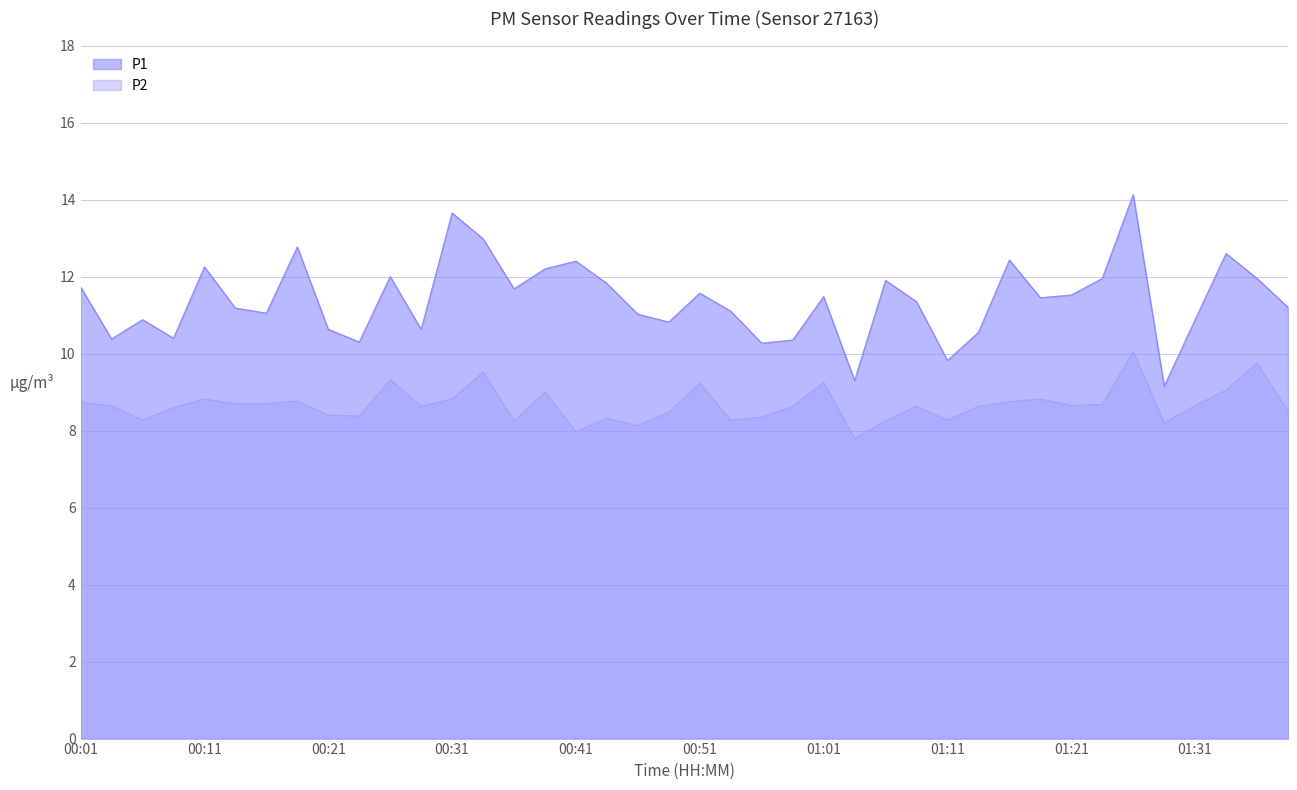

Reading left to right, transcribe all the data shown in this chart.

P1: 11.7	10.4	10.9	10.4	12.2	11.2	11.1	12.8	10.6	10.3	12.0	10.6	13.7	13.0	11.7	12.2	12.4	11.8	11.0	10.8	11.6	11.1	10.3	10.3	11.5	9.3	11.9	11.3	9.8	10.6	12.4	11.4	11.5	11.9	14.1	9.2	10.9	12.6	11.9	11.2
P2: 8.7	8.7	8.3	8.6	8.8	8.7	8.7	8.8	8.4	8.4	9.3	8.6	8.8	9.5	8.2	9.0	8.0	8.3	8.1	8.5	9.2	8.3	8.3	8.6	9.2	7.8	8.2	8.6	8.3	8.6	8.8	8.8	8.7	8.7	10.1	8.2	8.7	9.1	9.8	8.5